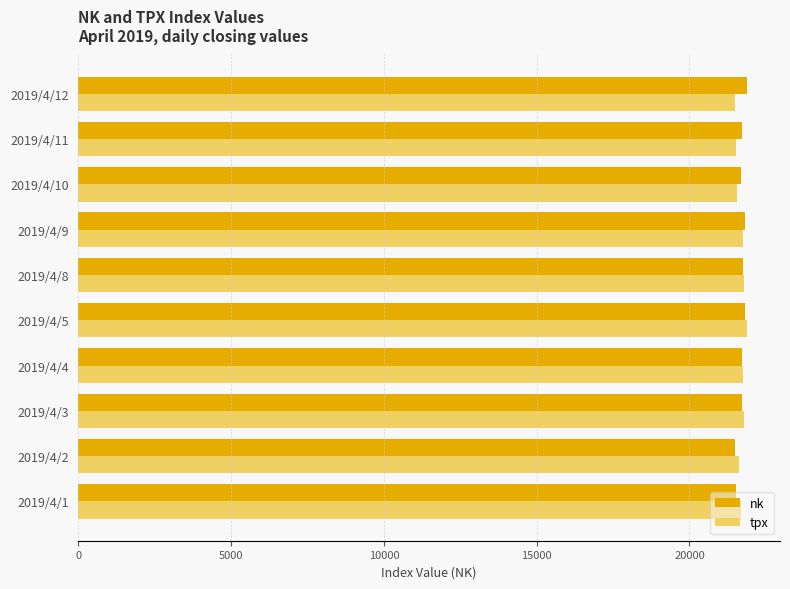

What is the sum of all tpx values?

216839.9